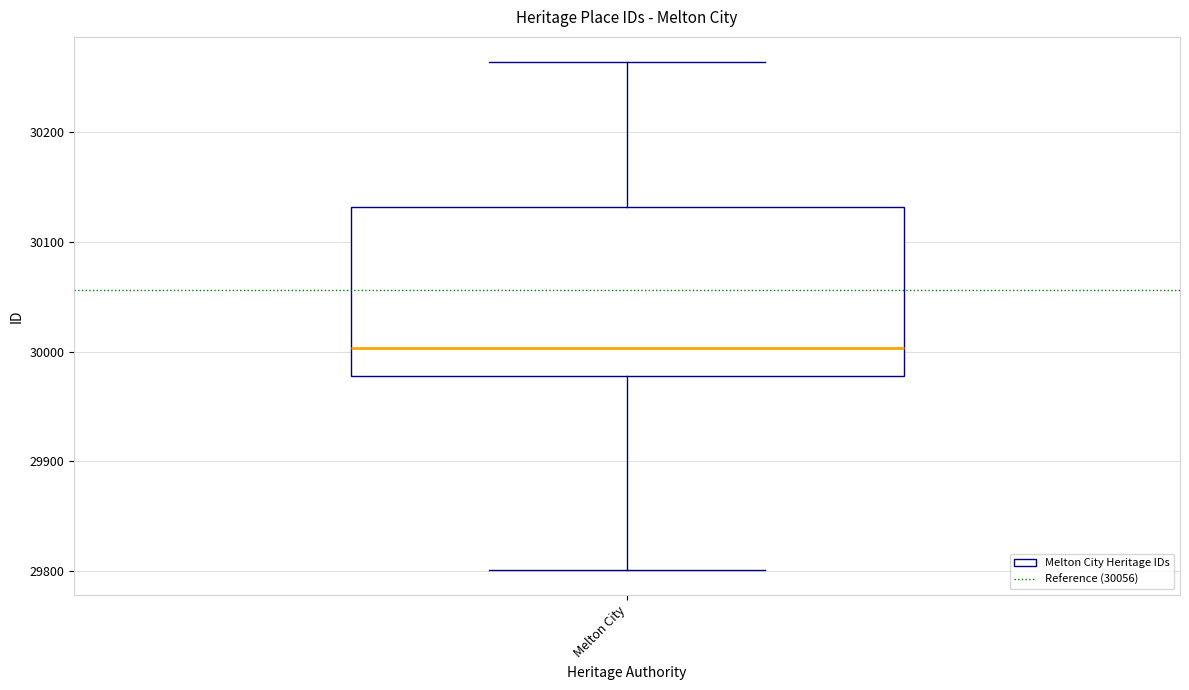

Read this box plot against the y-axis: the position of the median line, the range covered by the box, and the ends of both whiskers. The values are not printed on the chart, so give them approximately, as read against the axis.

median 30000, box 29980 to 30130, whiskers 29800 to 30260